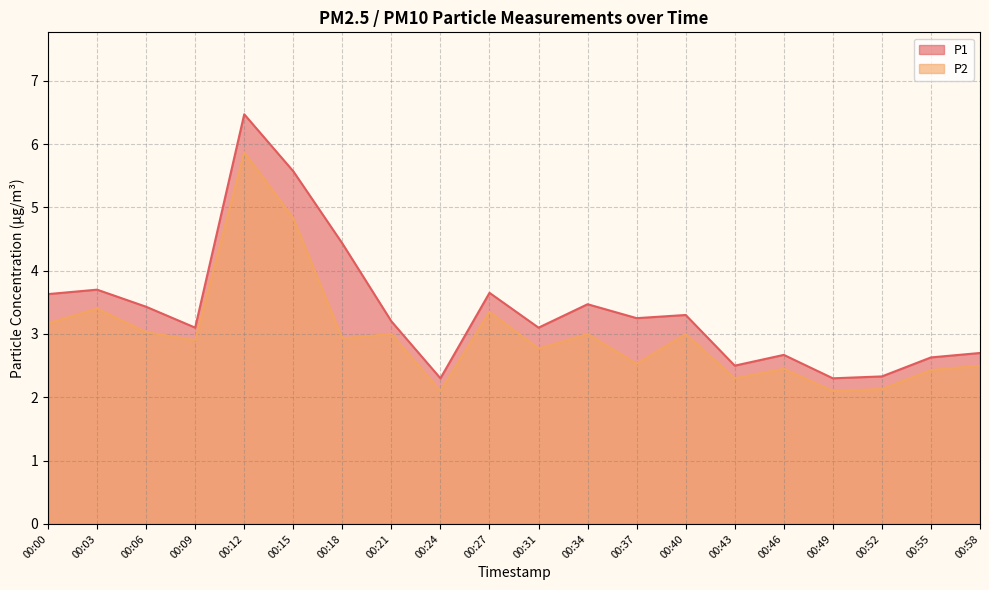

At which category does P2 reach its first local valley?

00:09